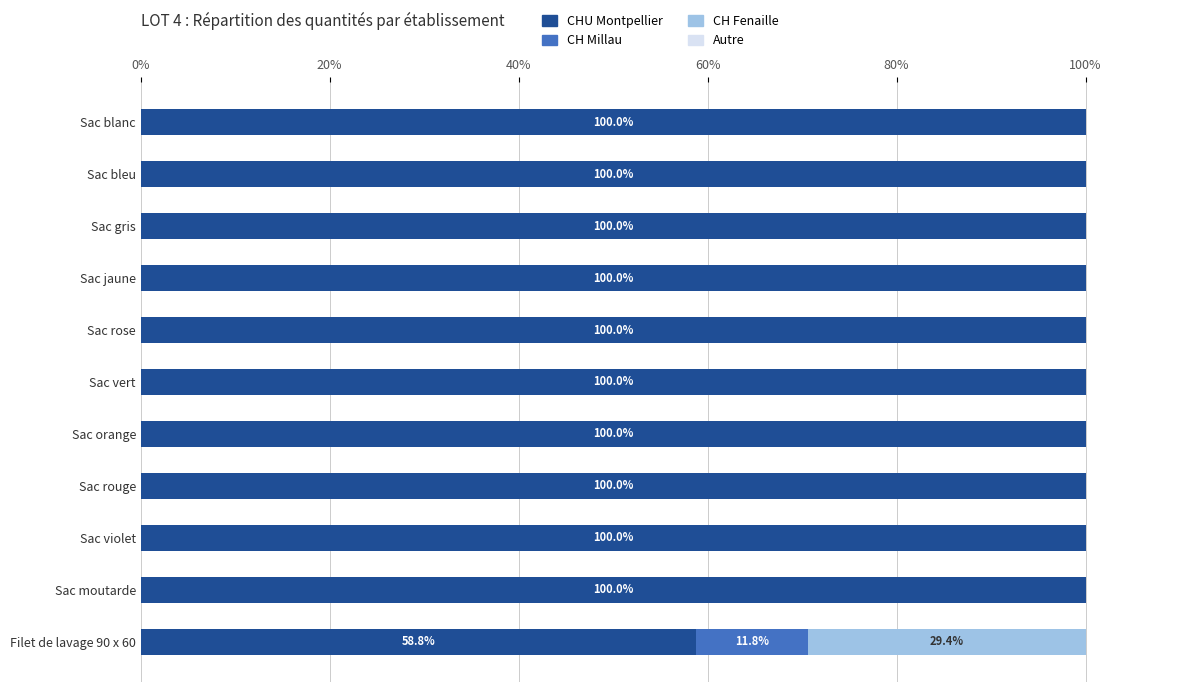

What is the highest value of the CHU Montpellier series?

100.0